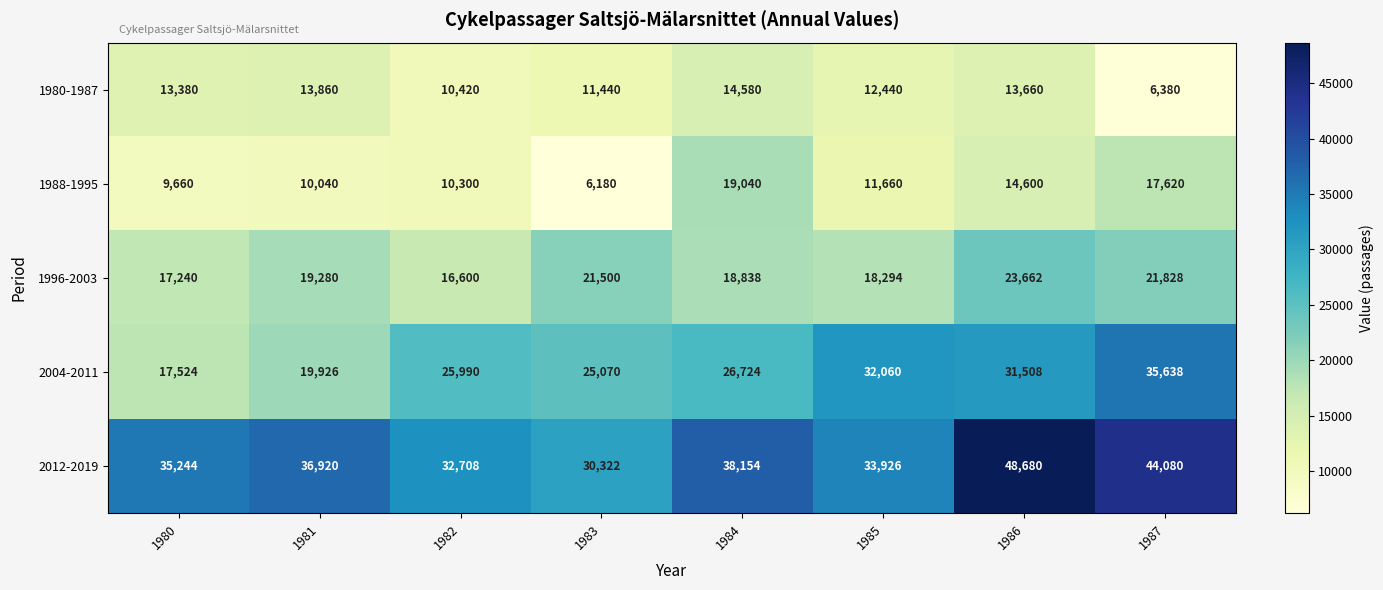

The value of 1988-1995 at 1987 is 17620. True or false?

True